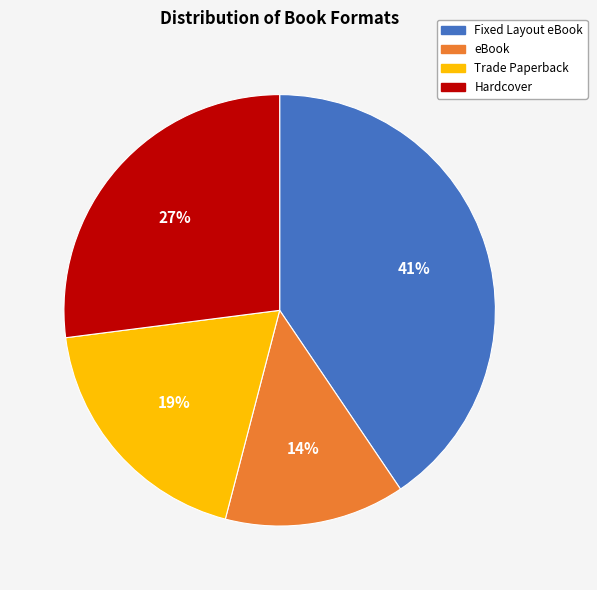

Count the number of slices in the pie.

4